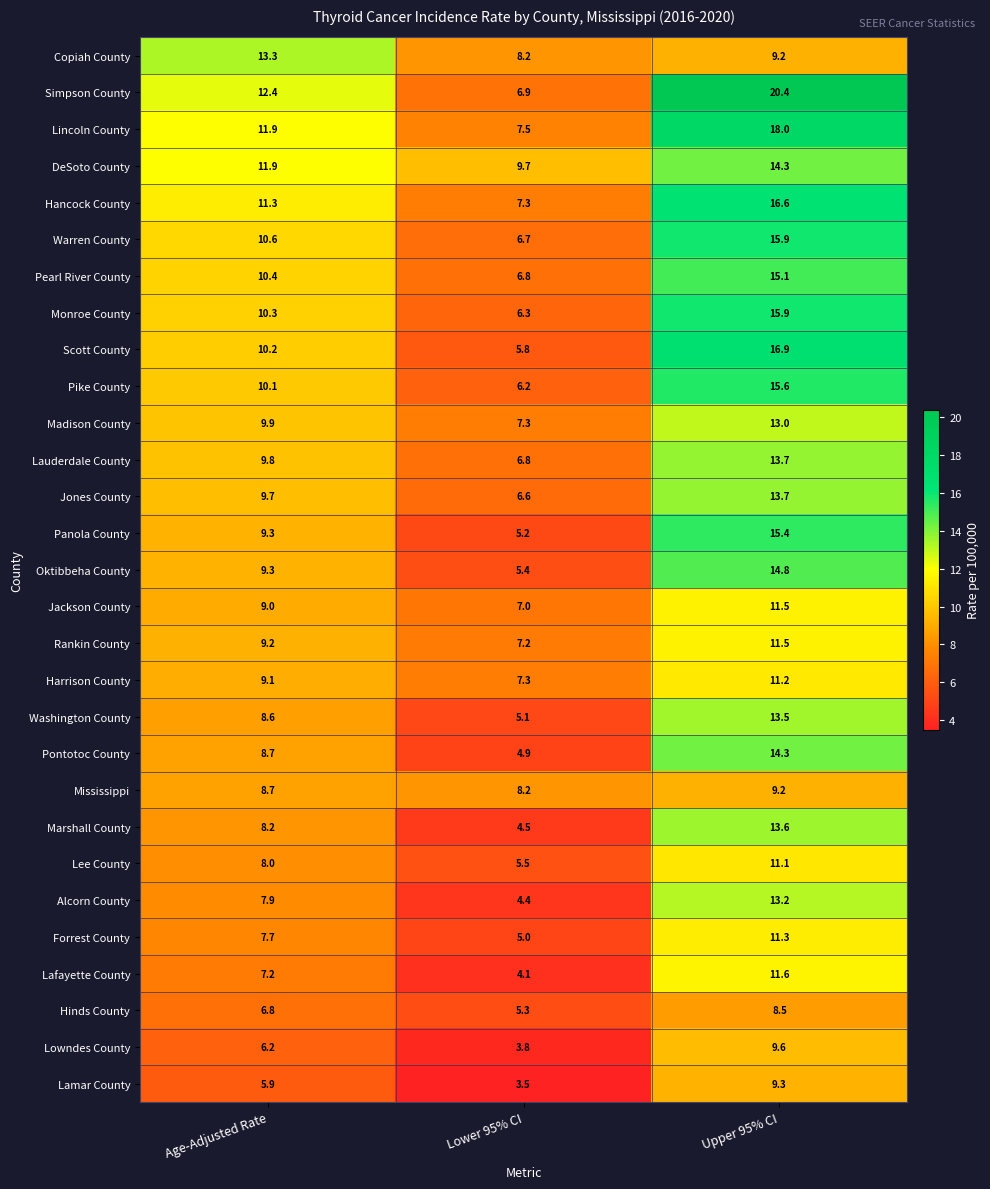

Which series has the widest spread of values?

Simpson County